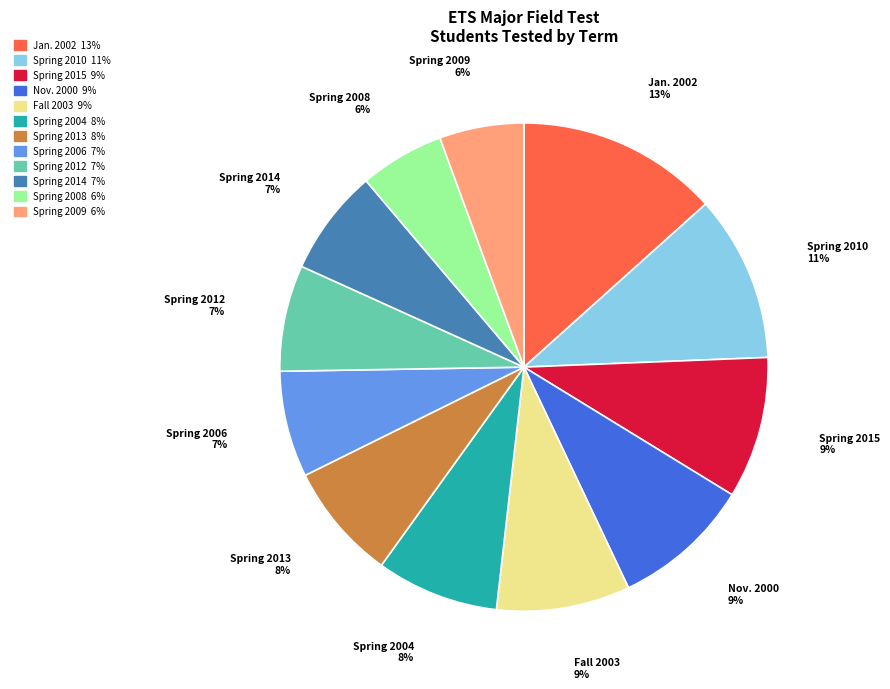

To the nearest percent, what portion does Spring 2012 represent?

7%